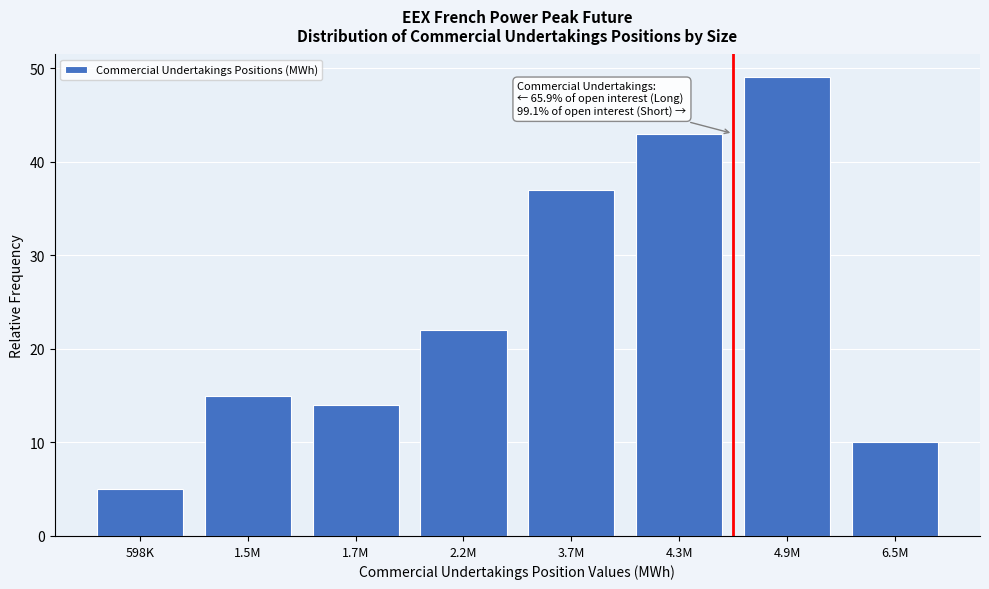

Reading left to right, transcribe all the data shown in this chart.

5	15	14	22	37	43	49	10